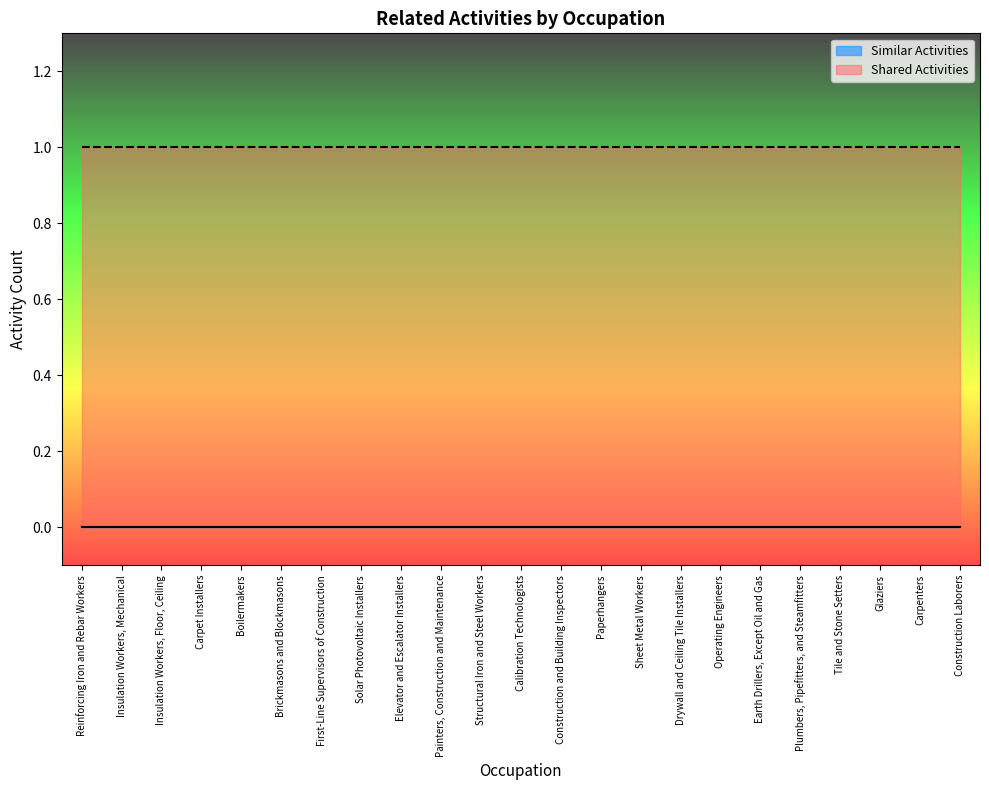

How many series are shown in this chart?

2